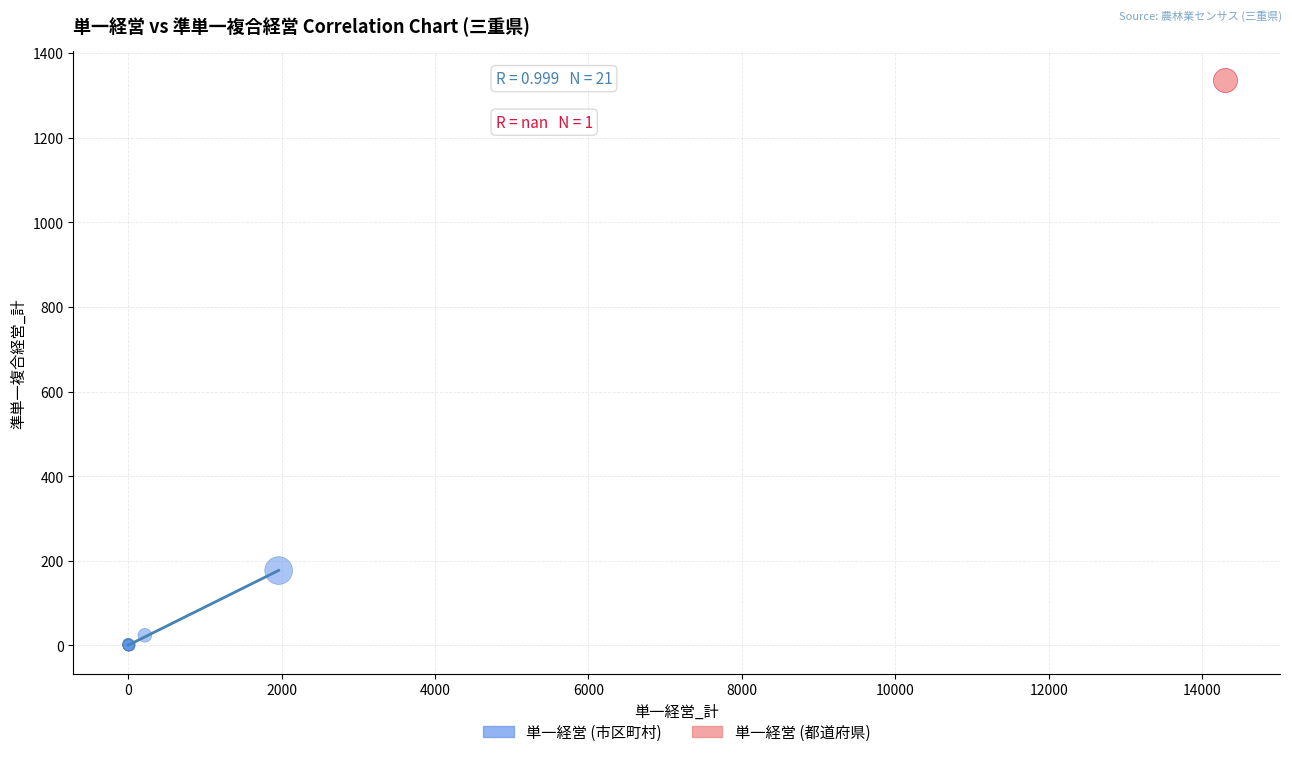

What are all the series names shown in the legend?

単一経営 (市区町村), 単一経営 (都道府県)